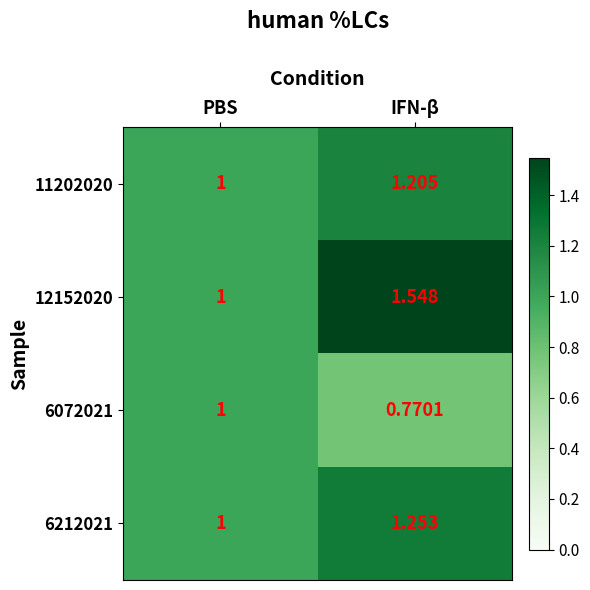

Which category has the lowest value in the 6212021 series?

PBS